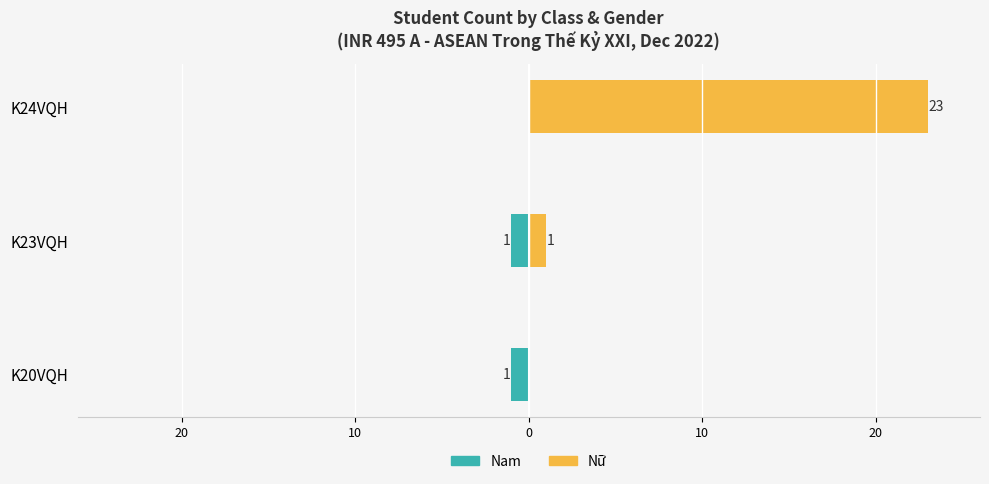

The value of Nữ at K20VQH is 0. True or false?

True